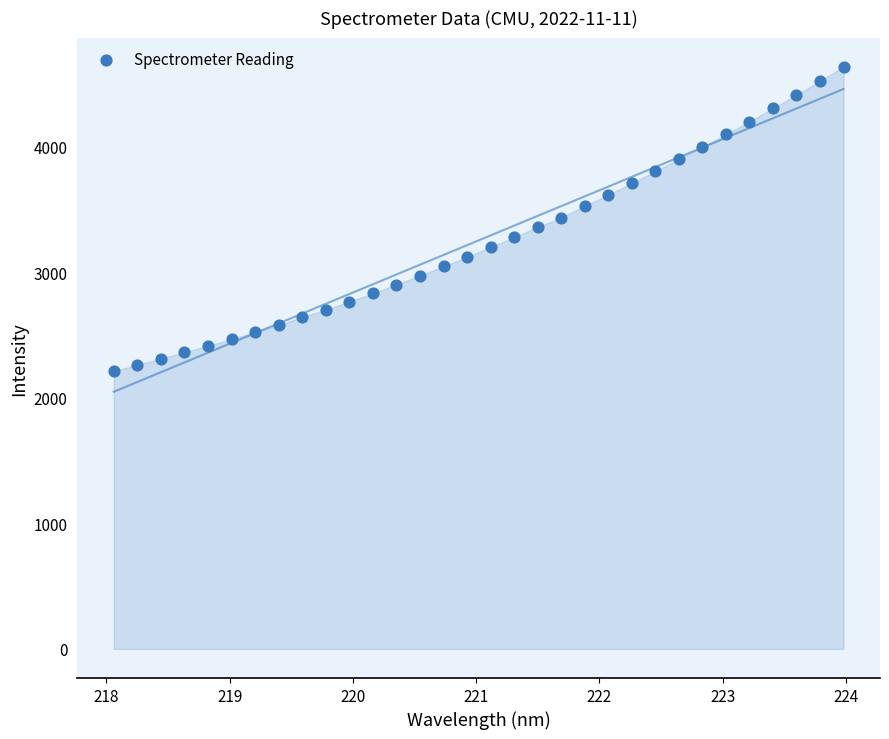

What is the range of X values (max minus min)?

5.9